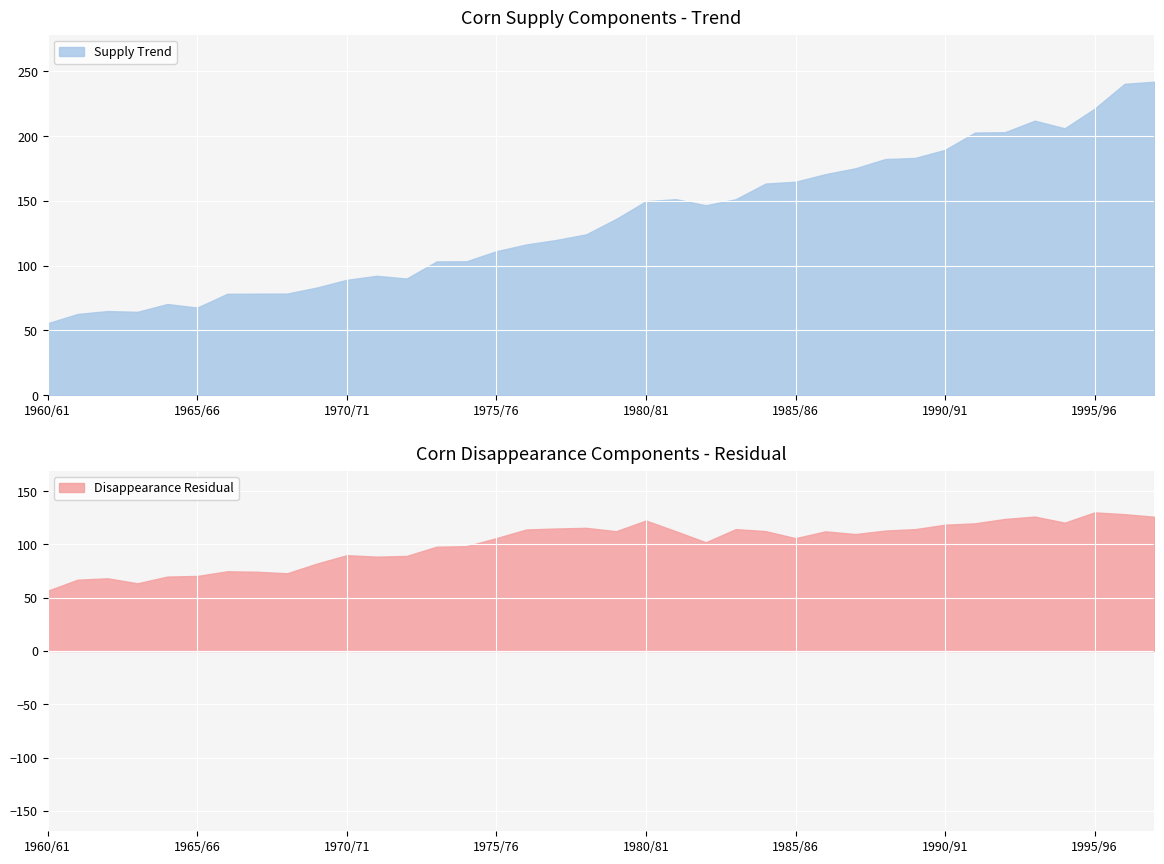

The value of Supply Trend at 1995/96 is 126.0. True or false?

False